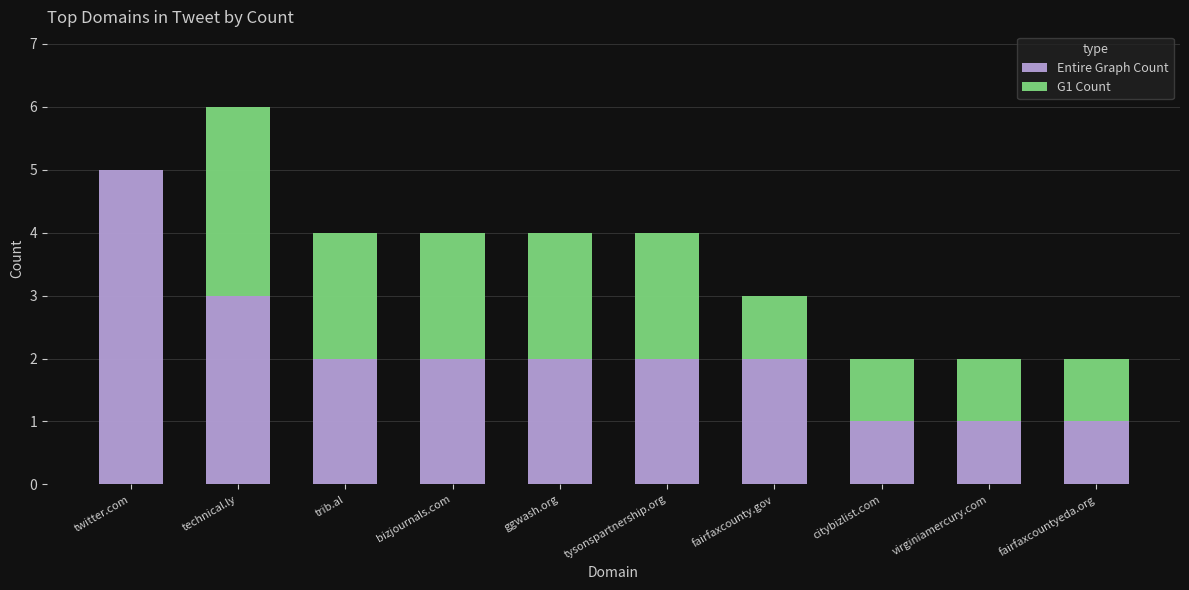

What is the total value across all series at technical.ly?

6